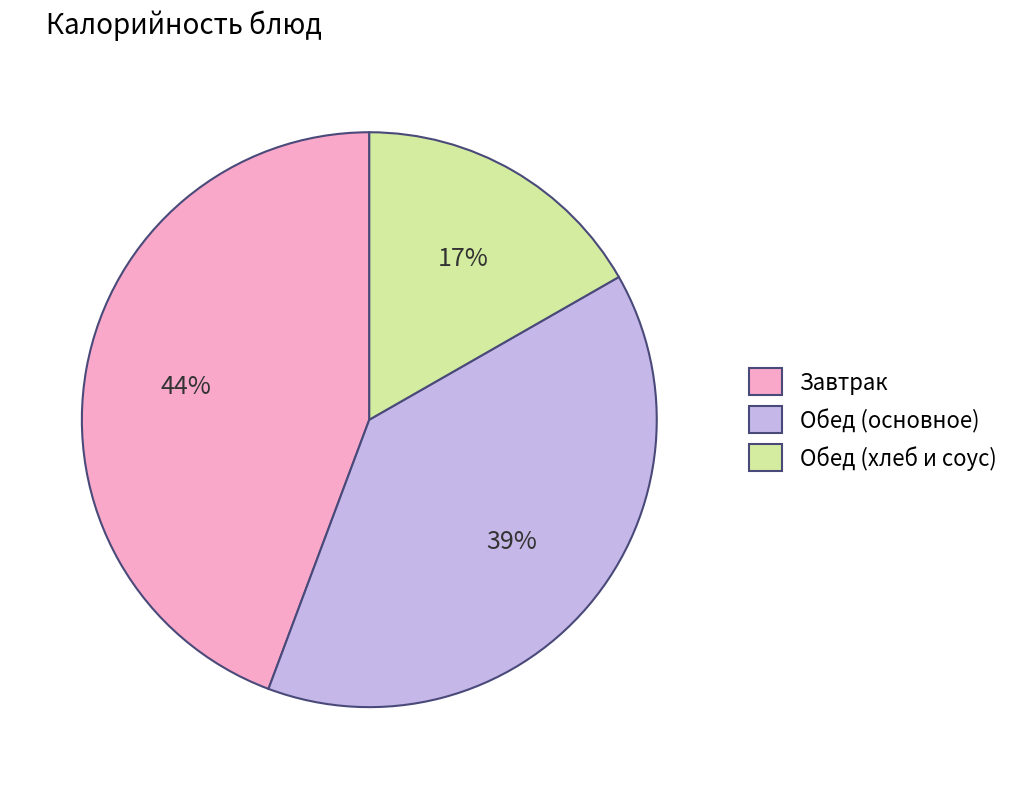

What percentage is the Обед (хлеб и соус) slice, to the nearest percent?

17%